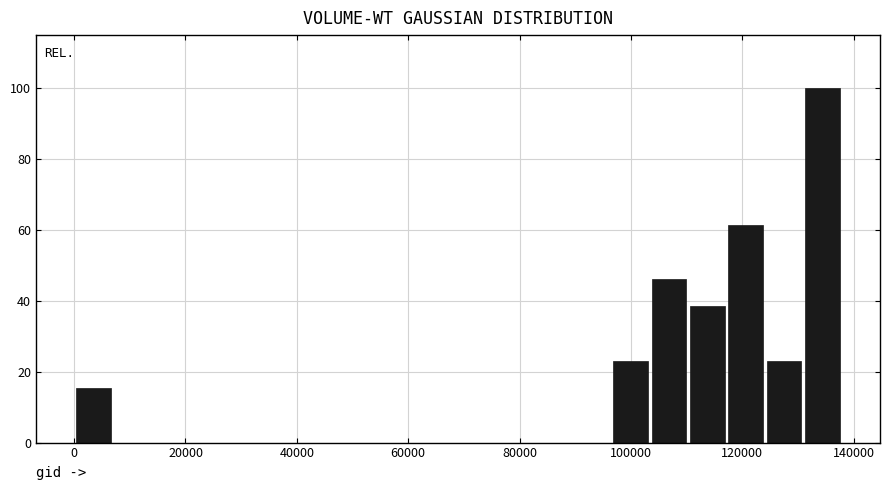

Around what value on the x-axis is the tallest bar? Give the approximate position of its centre, as read against the axis.

134000